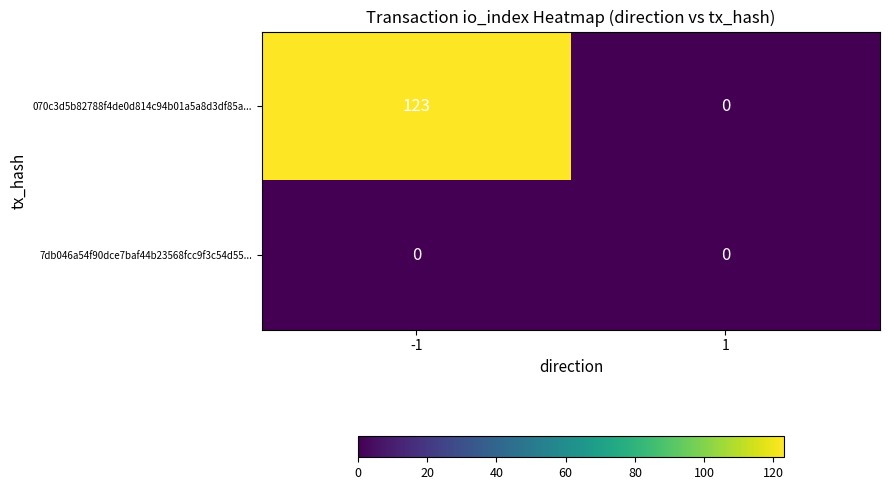

At how many categories does at least one series exceed 77?

1